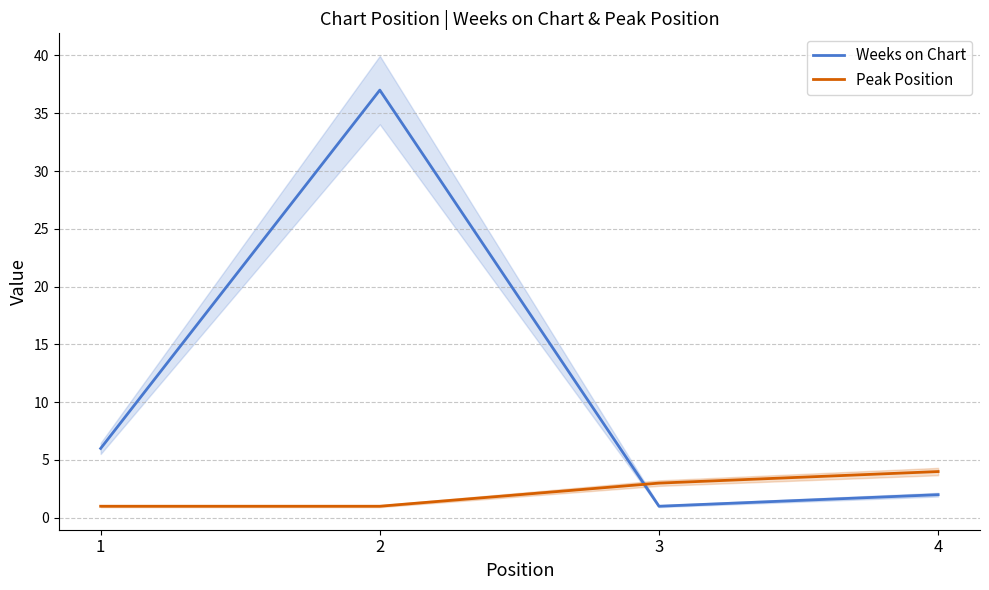

What is the highest value of the Peak Position series?

4